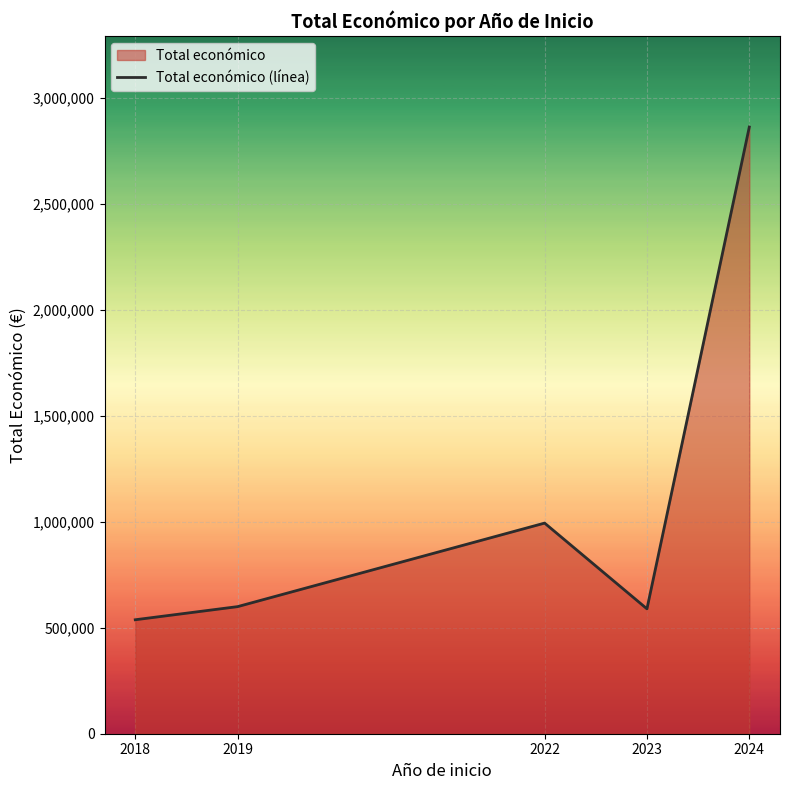

Is it true that the value at 2024 is 2864054?

True